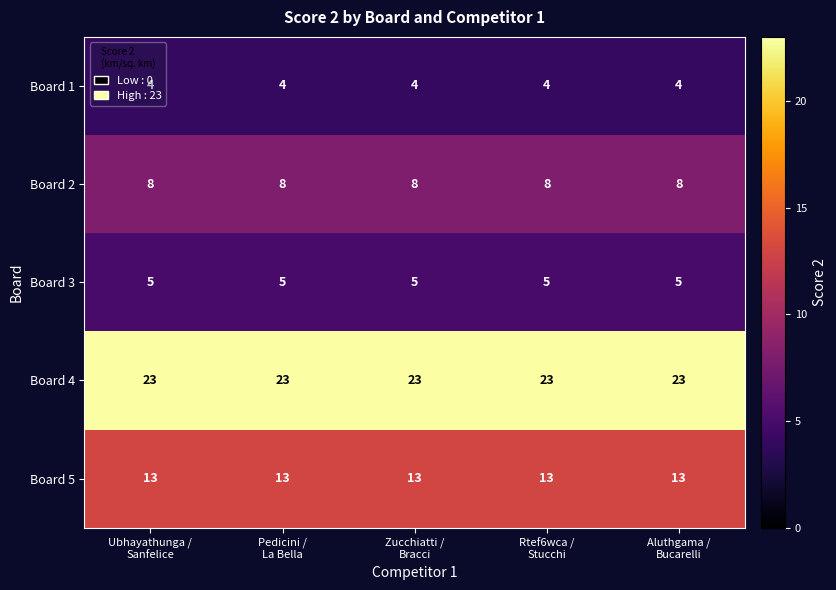

Which series has the largest total across all categories?

Board 4